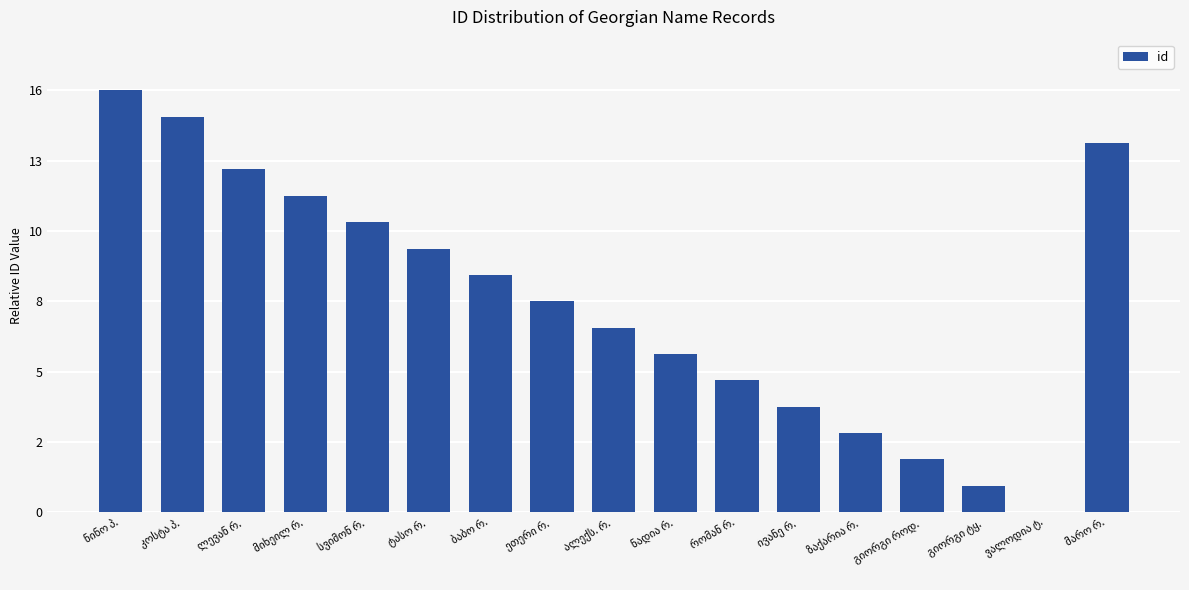

True or false: the data shows 5 at რომან რ..

True